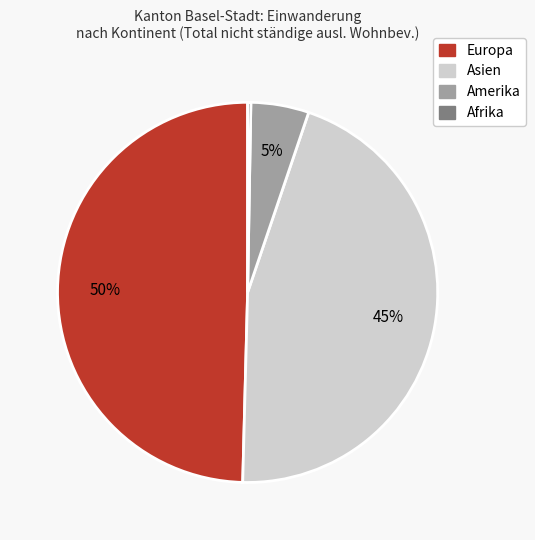

To the nearest percent, what is the average slice percentage?

25%